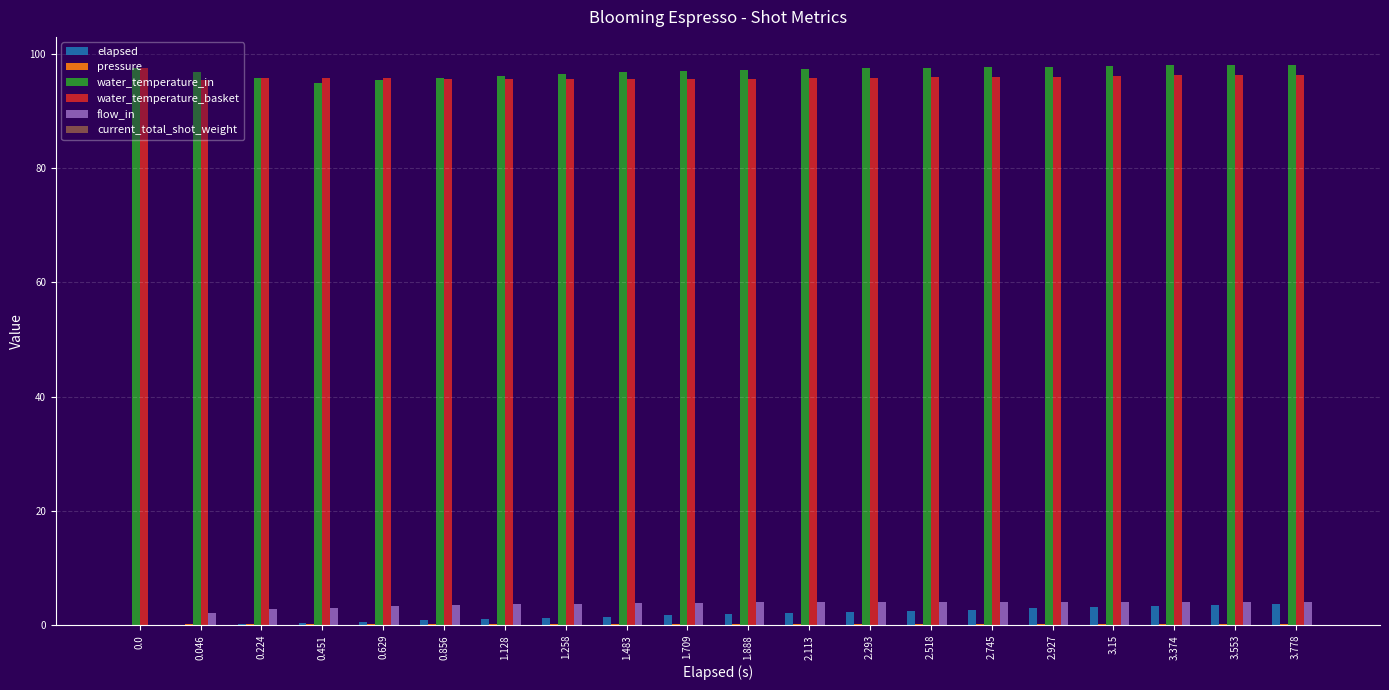

Is it true that water_temperature_basket equals 126.8 at 2.113?

False